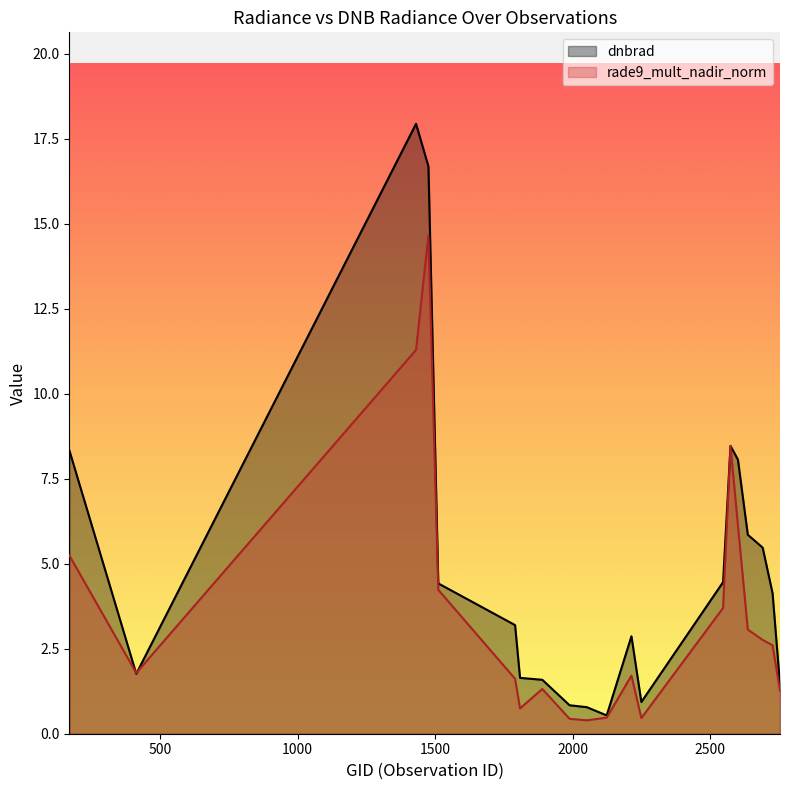

What is the value of the rade9_mult_nadir_norm point at the 11th from the left?

0.5